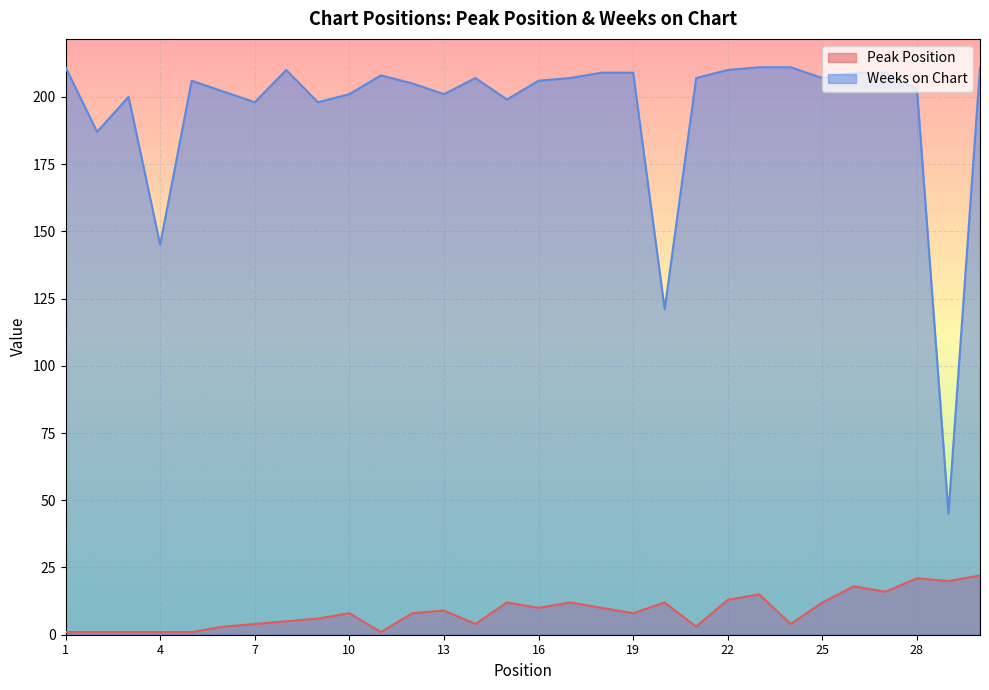

Which series changed the most between 8 and 14?

Weeks on Chart